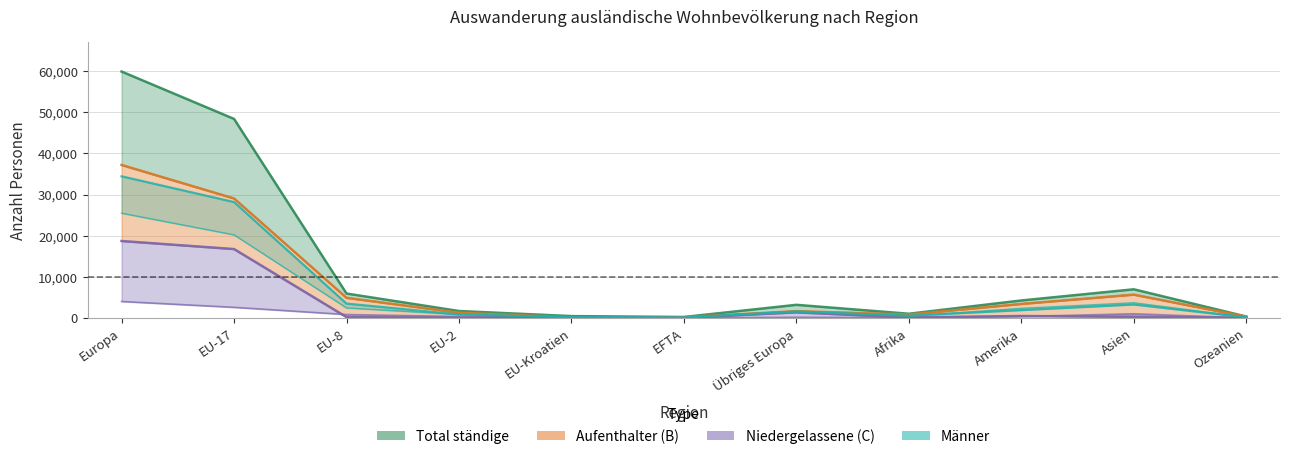

True or false: Niedergelassene (C) has more than 1 points higher than both neighbors.

True